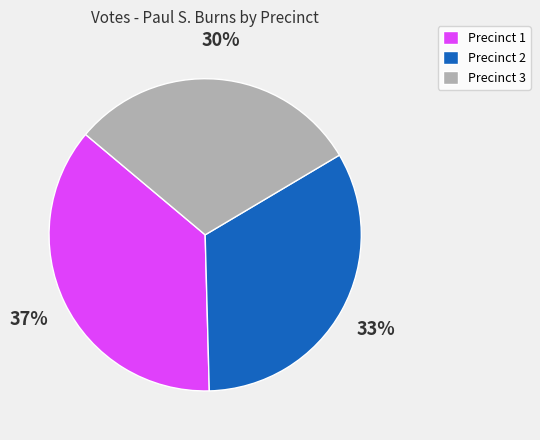

Does any single category account for the majority?

No